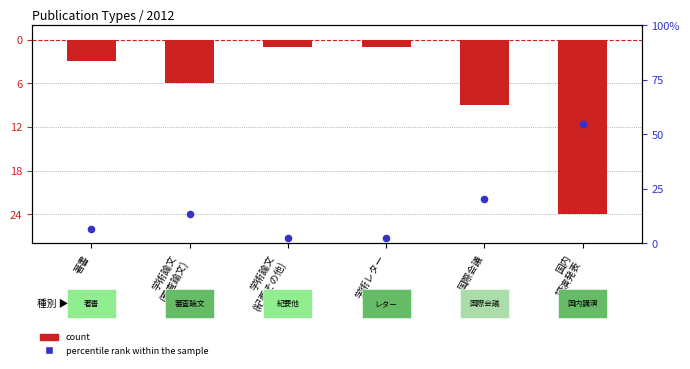

Which series contains the highest Y value?

percentile rank within the sample